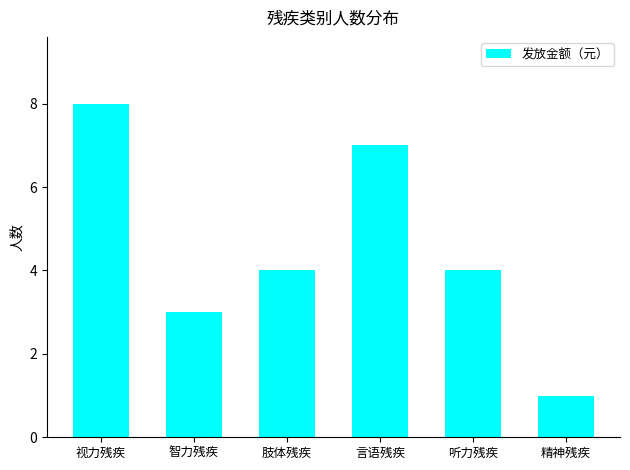

Count the values in the range 3 to 7.

4